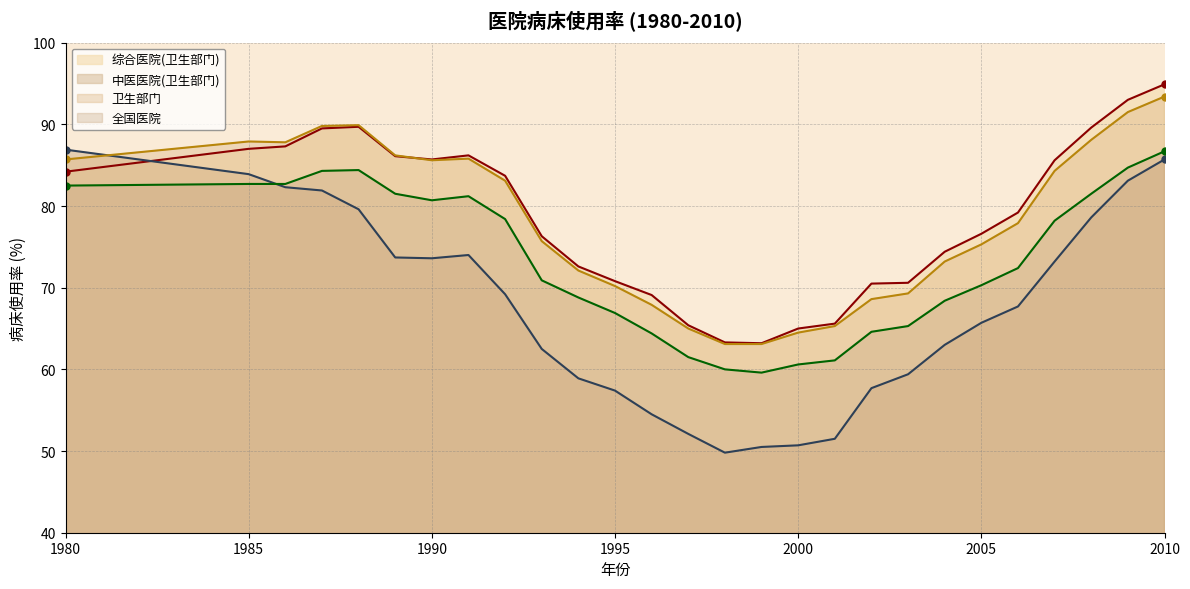

True or false: 卫生部门 has more than 0 points higher than both neighbors.

True